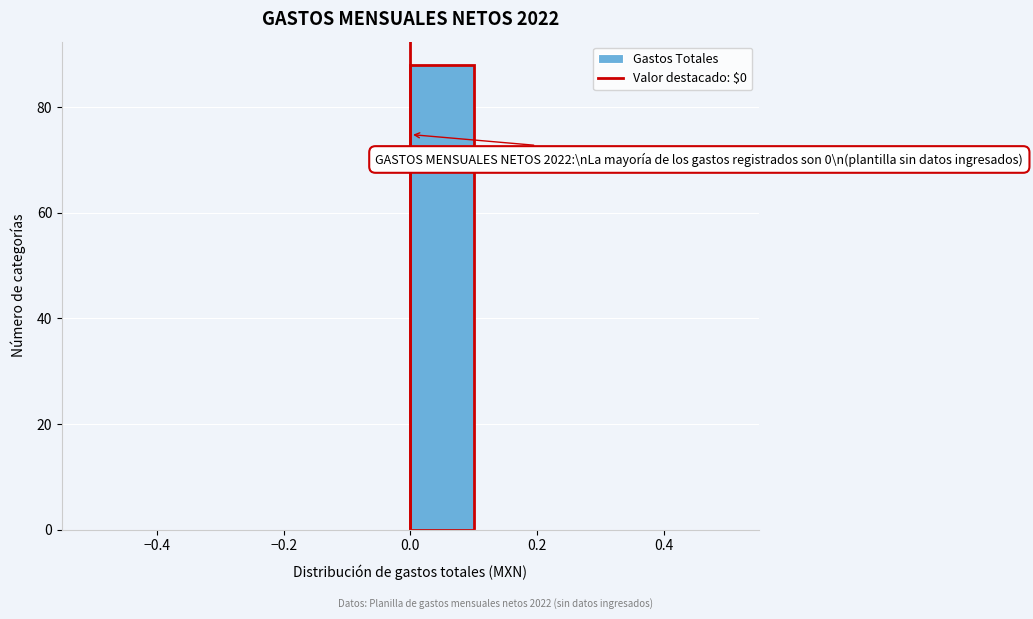

Which range on the x-axis has the tallest bar?

0.0 to 0.1